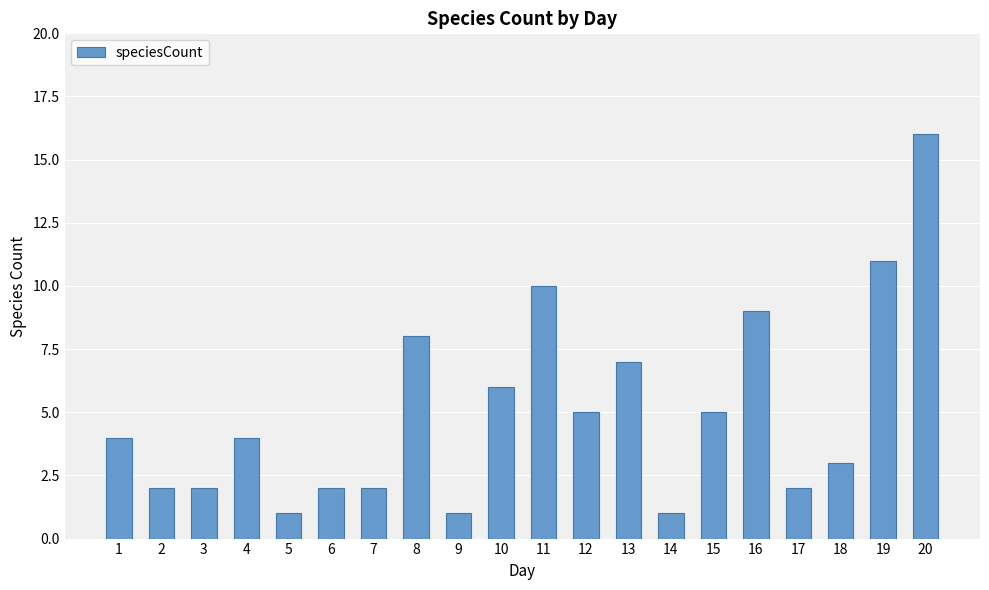

The value at 12 is 2. True or false?

False